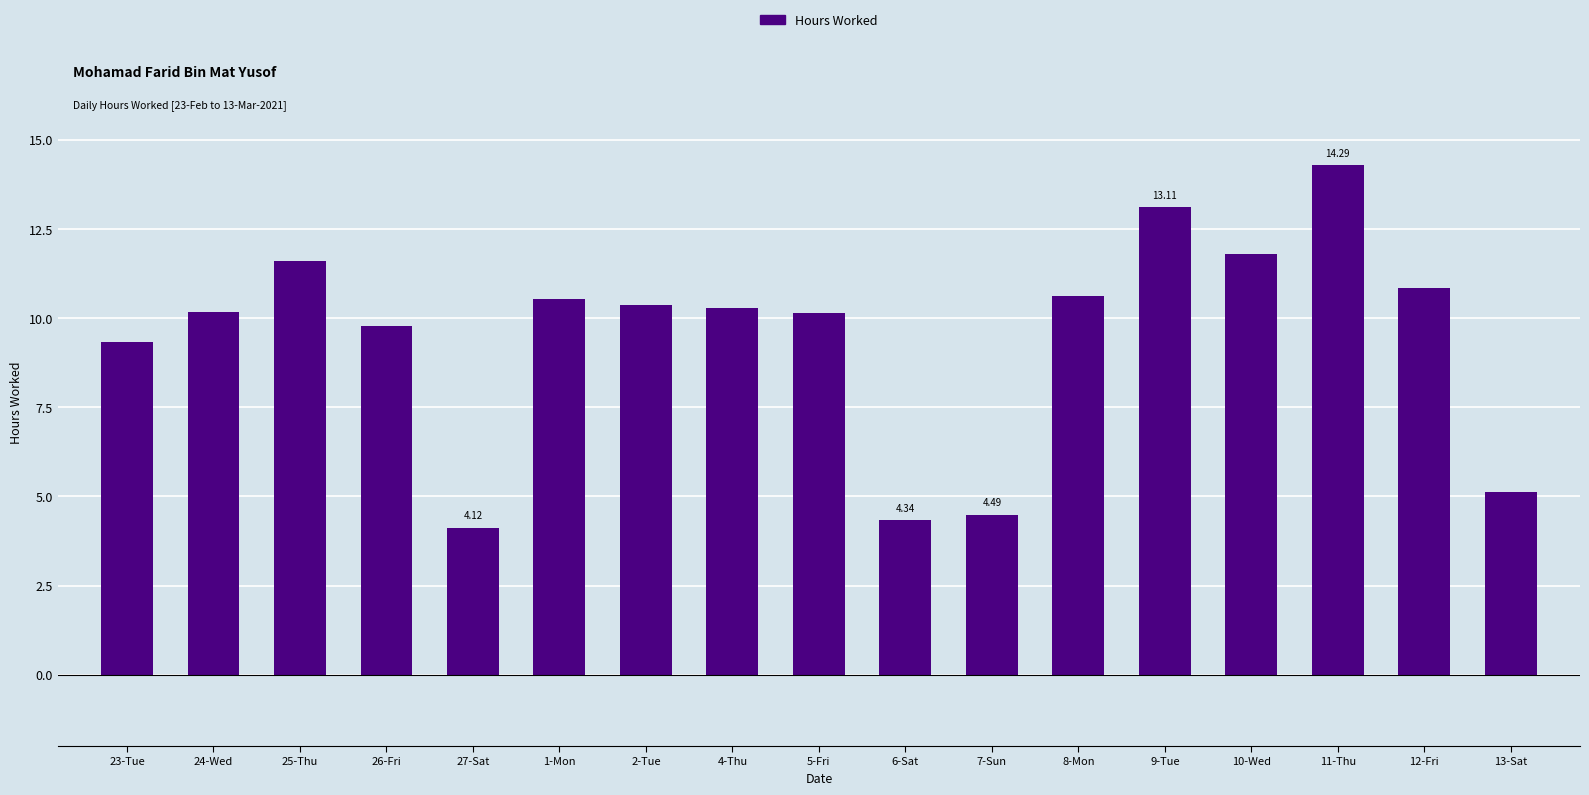

What is the label of the 4th bar from the right?

10-Wed